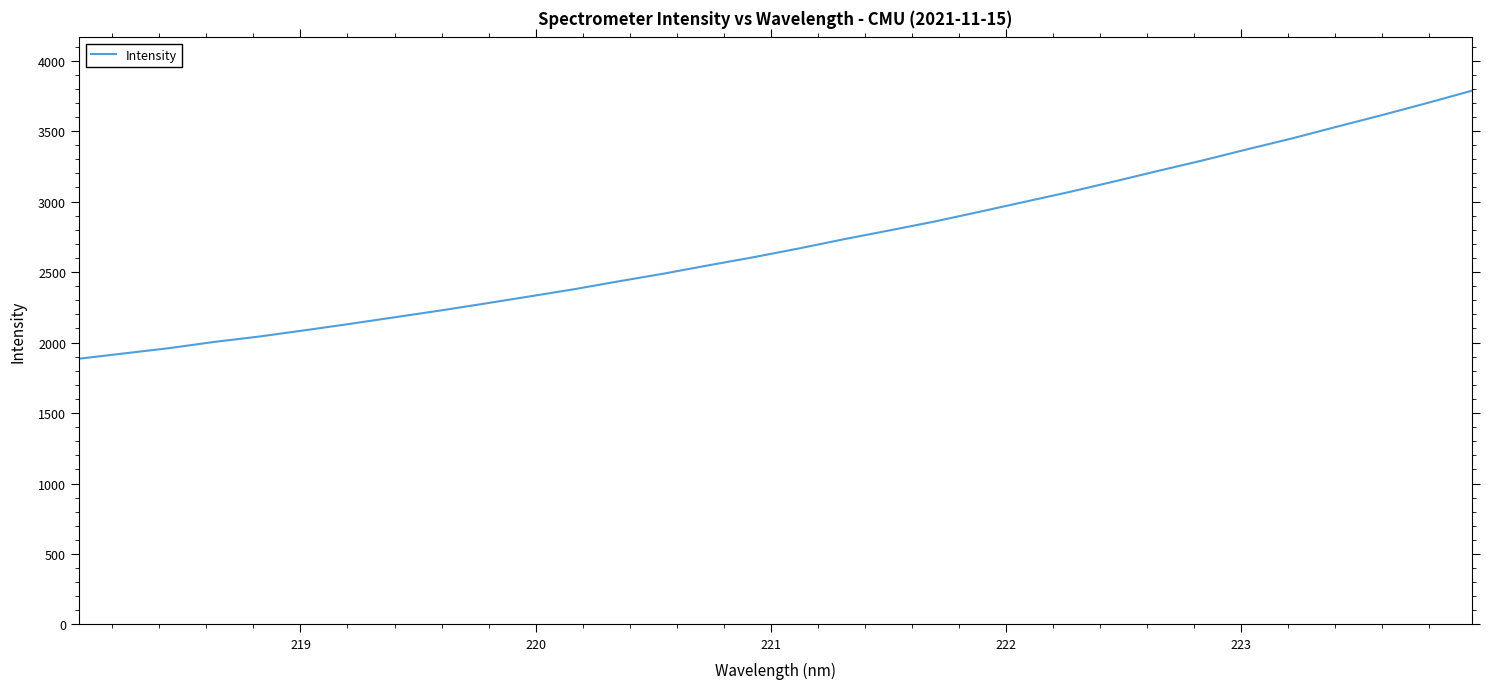

What is the maximum value shown in the chart?

3785.9